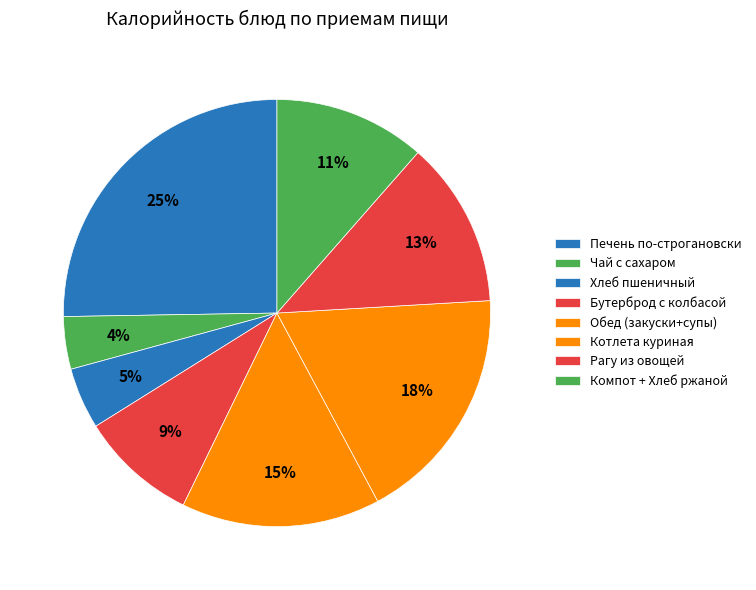

How many slices are in this pie chart?

8